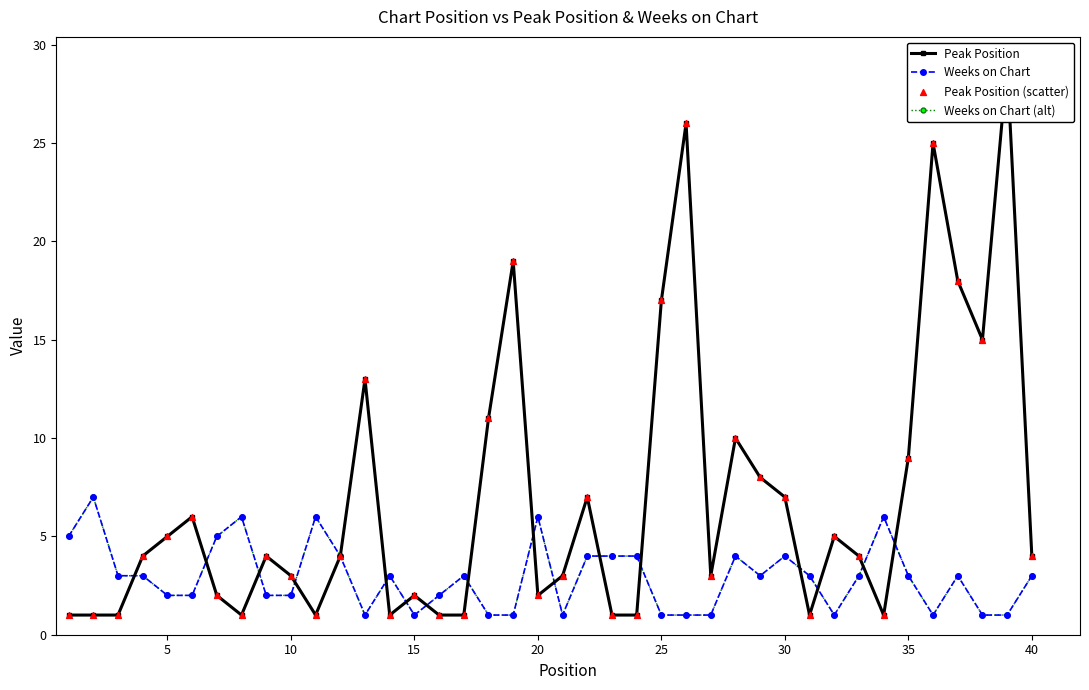

Which series reaches the maximum Y coordinate?

Peak Position